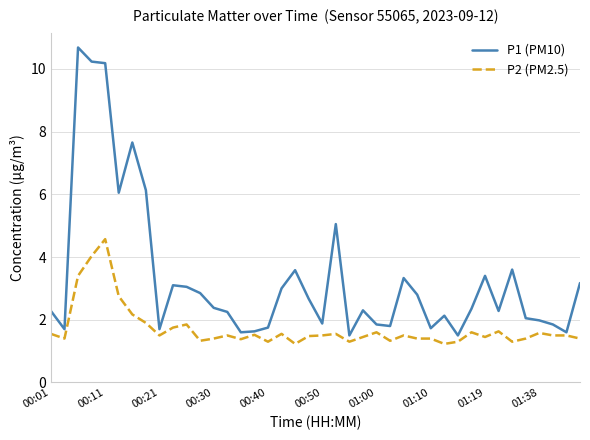

List the series in order of their peak value, lowest first.

P2 (PM2.5), P1 (PM10)